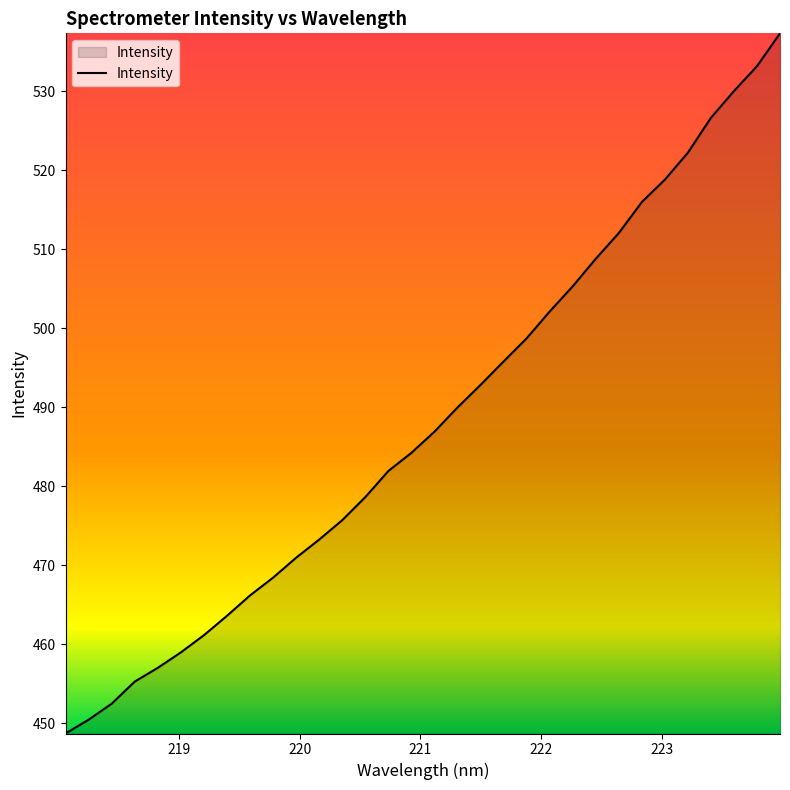

Reading right to left, transcribe all the data shown in this chart.

537.3	533.2	530.0	526.7	522.2	518.8	516.0	512.1	508.8	505.3	502.1	498.7	495.8	492.8	490.0	486.9	484.2	481.9	478.6	475.7	473.3	471.0	468.4	466.2	463.6	461.1	459.0	457.0	455.3	452.5	450.4	448.7